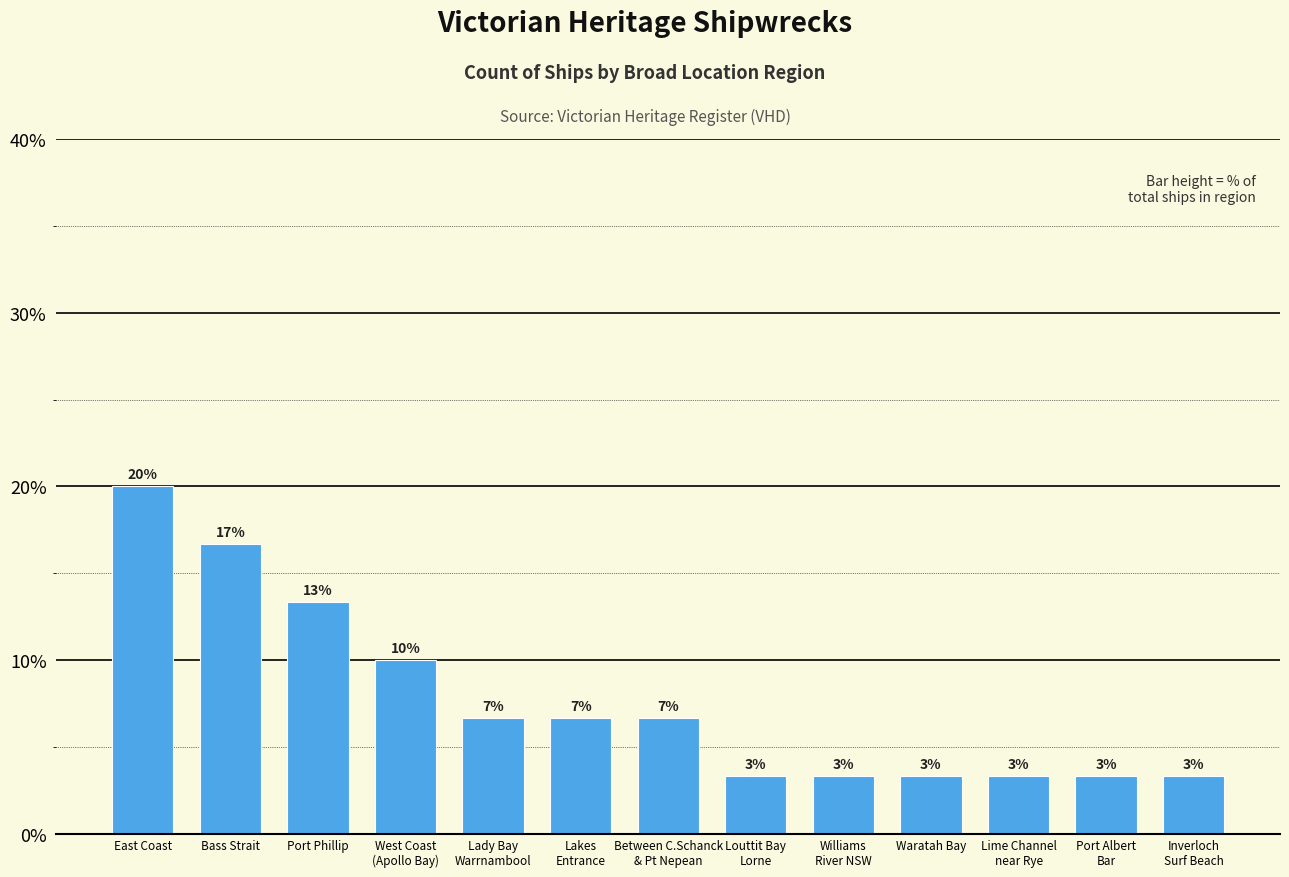

Does the chart contain any negative values?

No